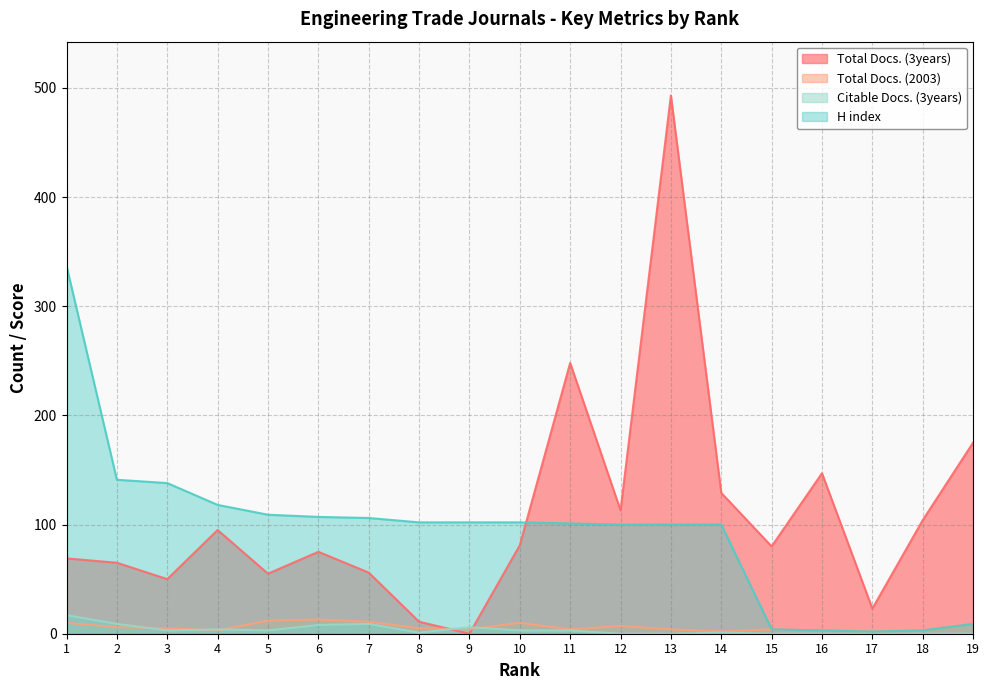

What is the spread (max minus min) of values at 2?

135